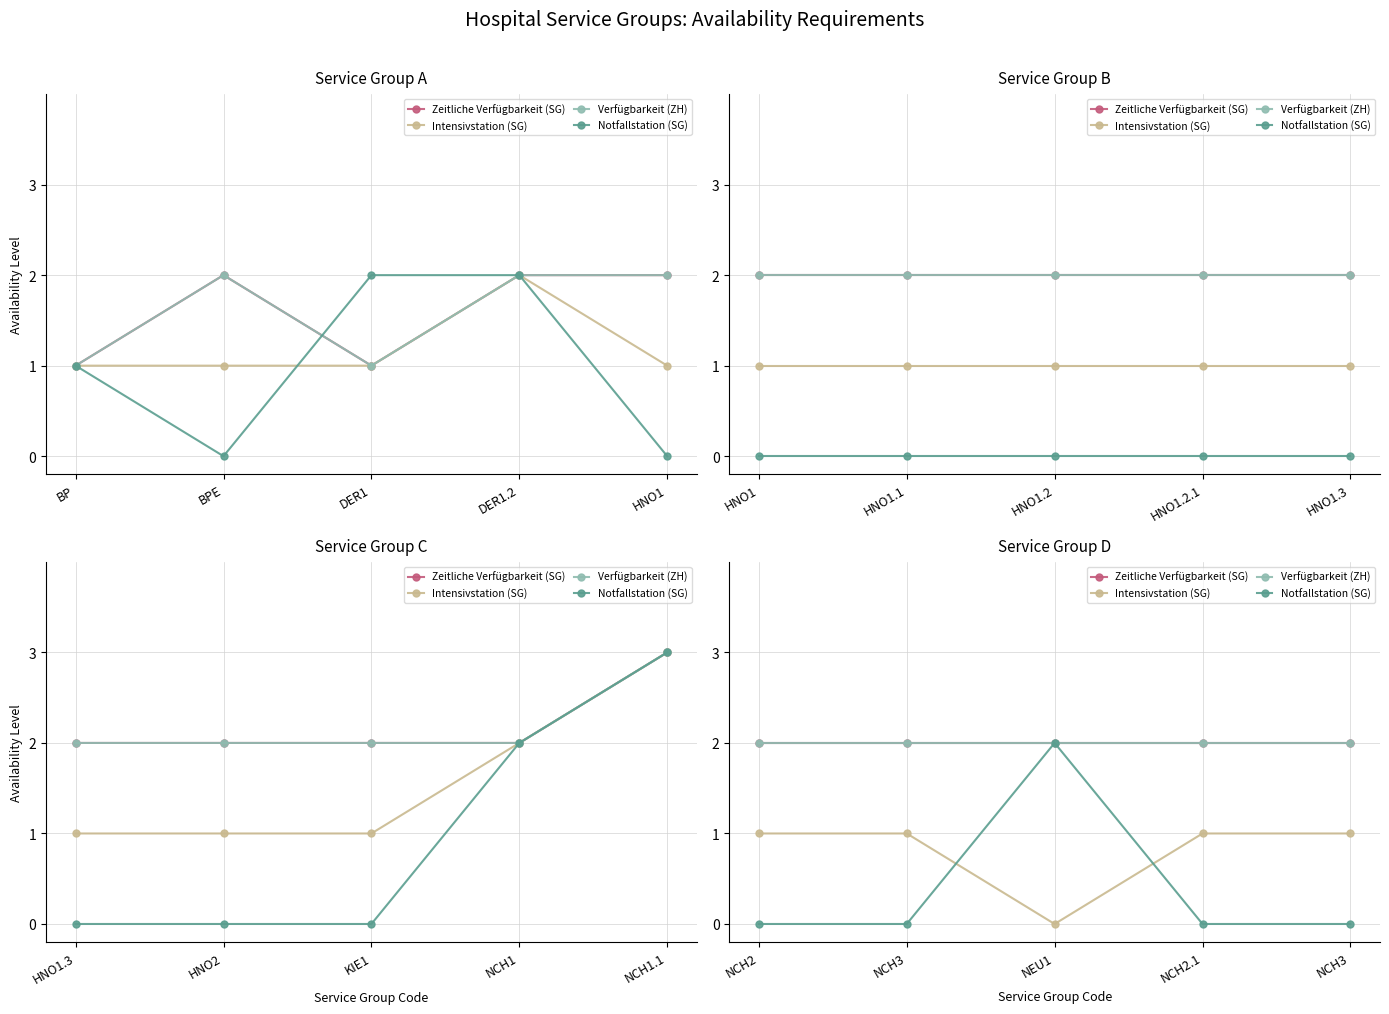

At which label does Intensivstation (SG) reach its minimum?

NEU1